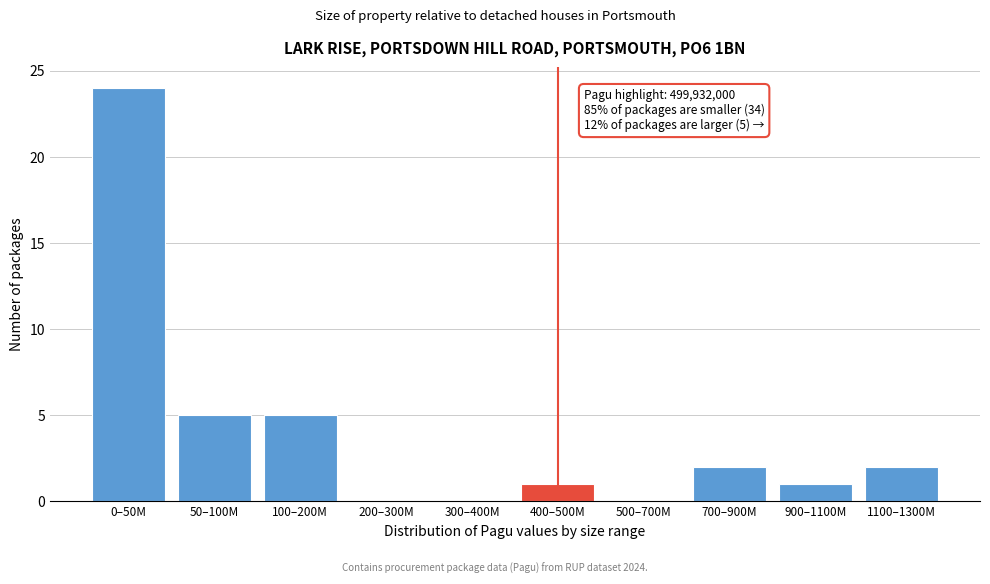

Reading left to right, what are all the values shown in this chart?

0–50M=24	50–100M=5	100–200M=5	200–300M=0	300–400M=0	400–500M=1	500–700M=0	700–900M=2	900–1100M=1	1100–1300M=2